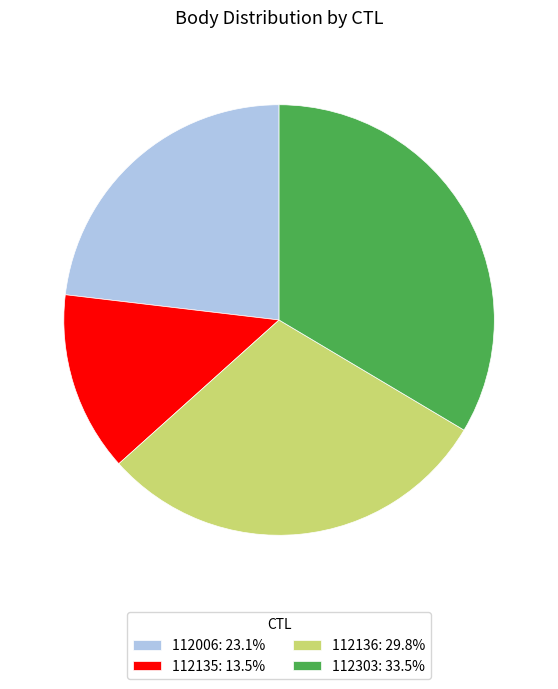

True or false: 112135 accounts for 14% of the total.

True